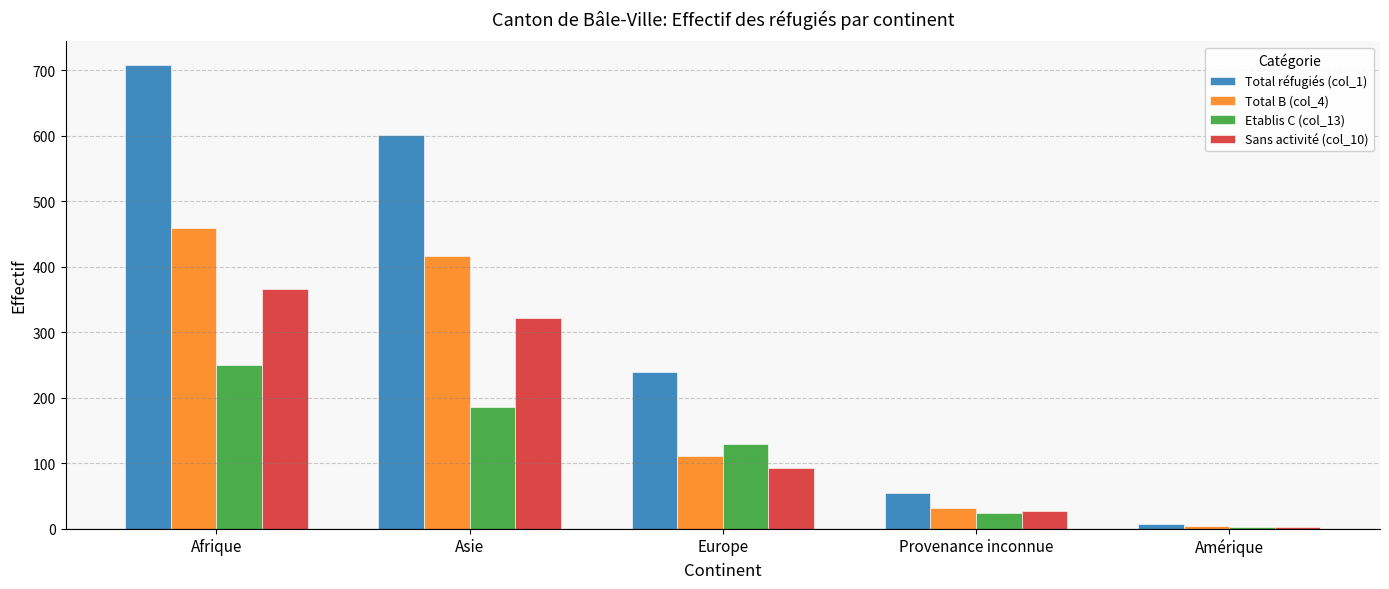

What is the smallest value displayed?

3